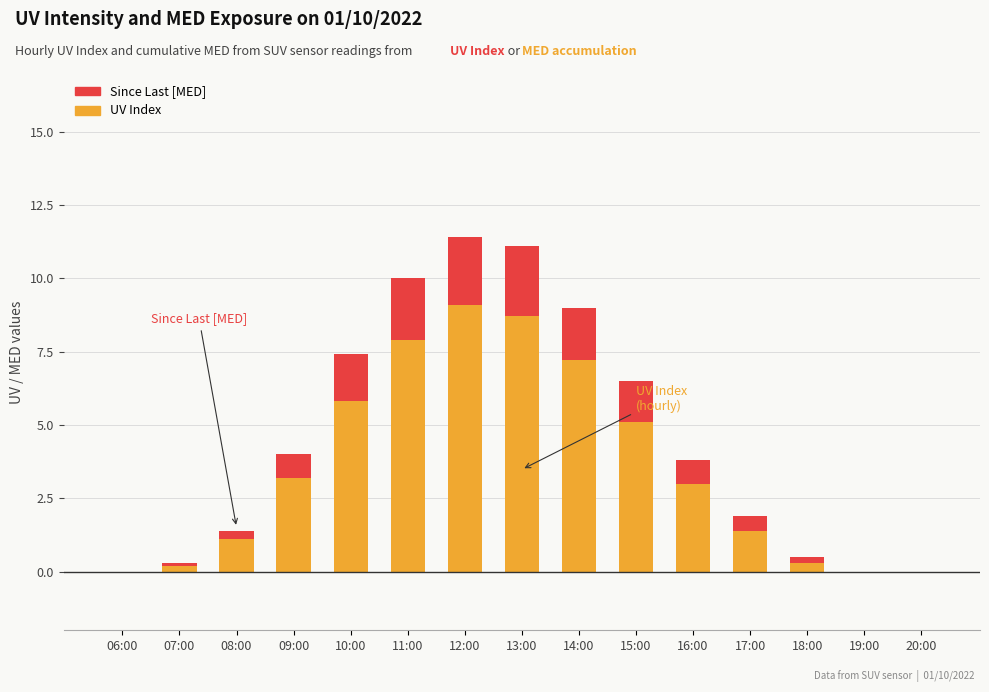

What are all the series names shown in the legend?

Since Last [MED], UV Index